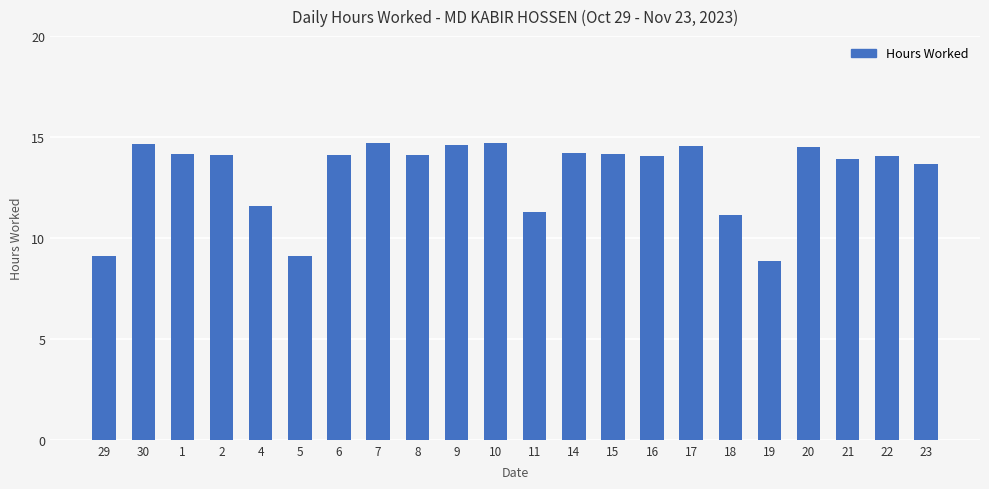

What is the change in value from 11 to 20?

+3.2